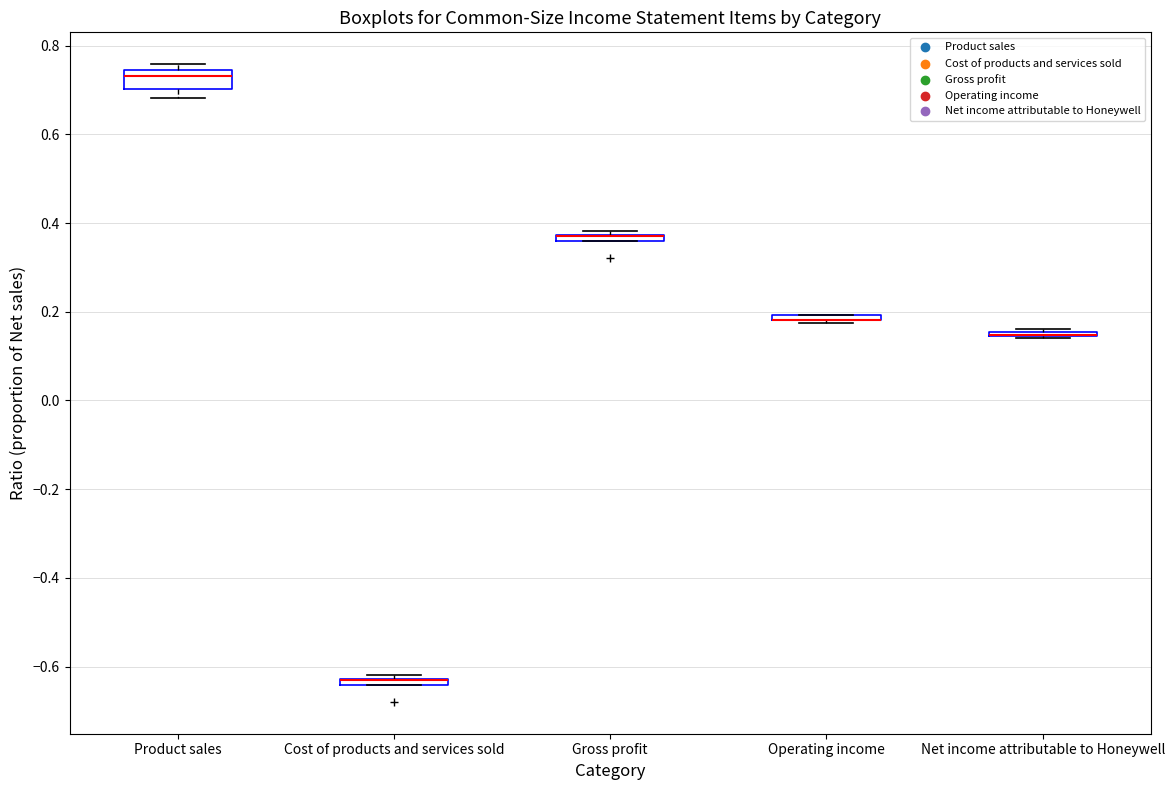

Comparing the boxes themselves (not the whiskers), which one is the tallest?

Product sales